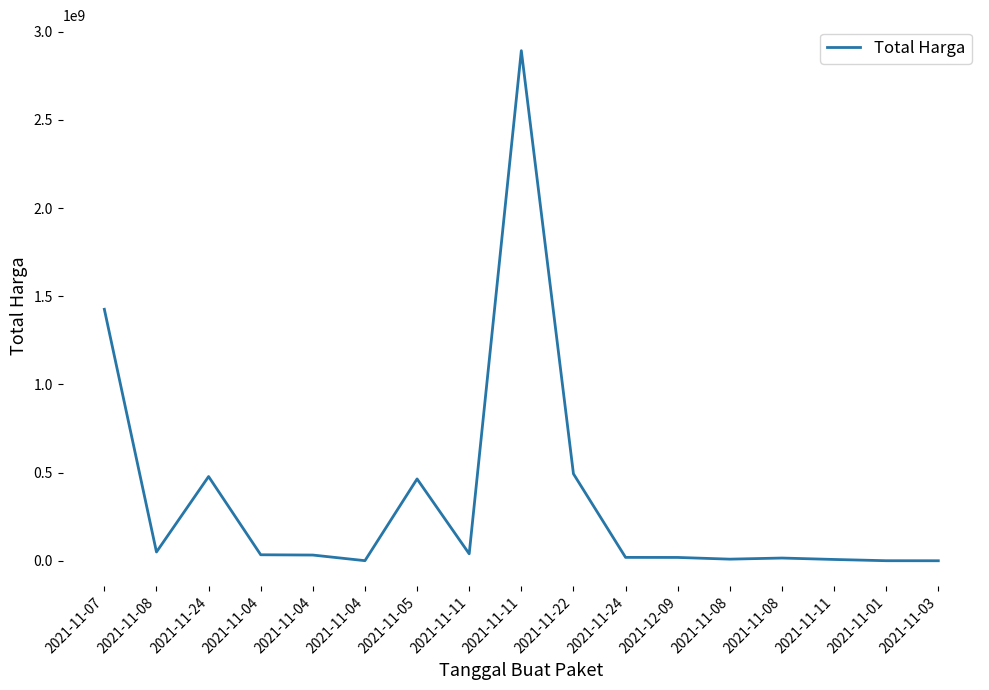

Is this an area chart (filled region under the line)?

No